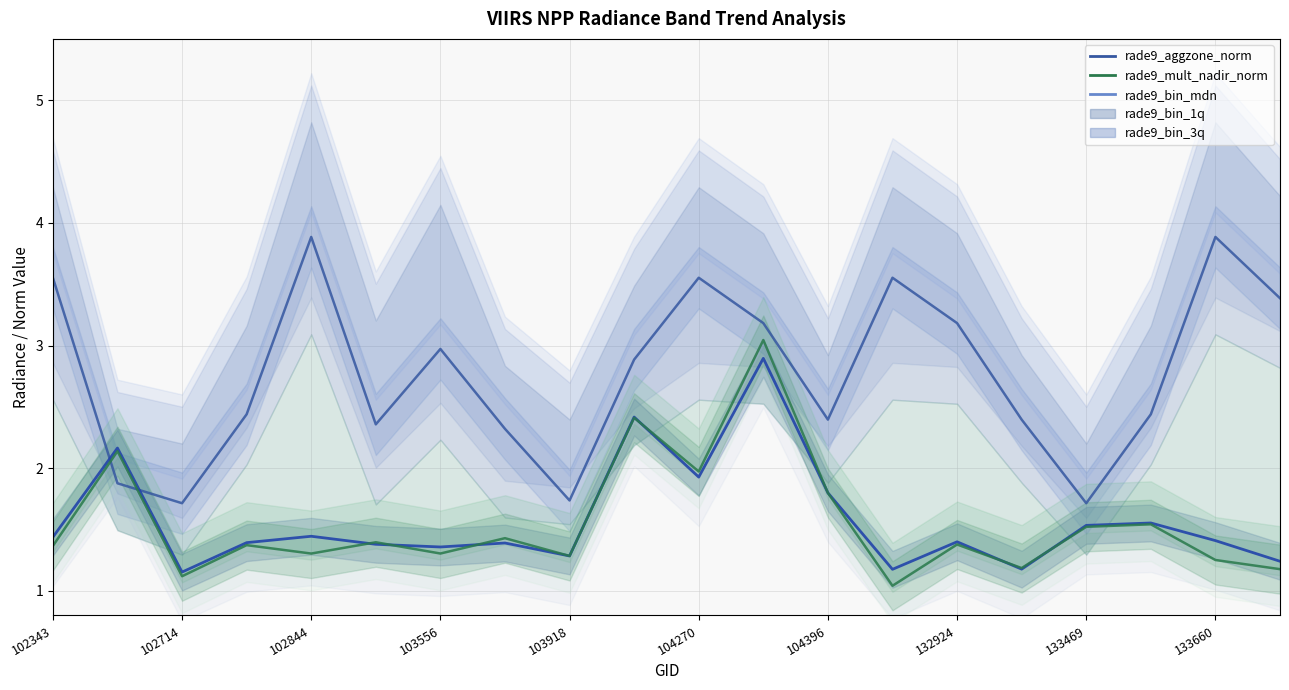

What is the lowest value of the rade9_aggzone_norm series?

1.2